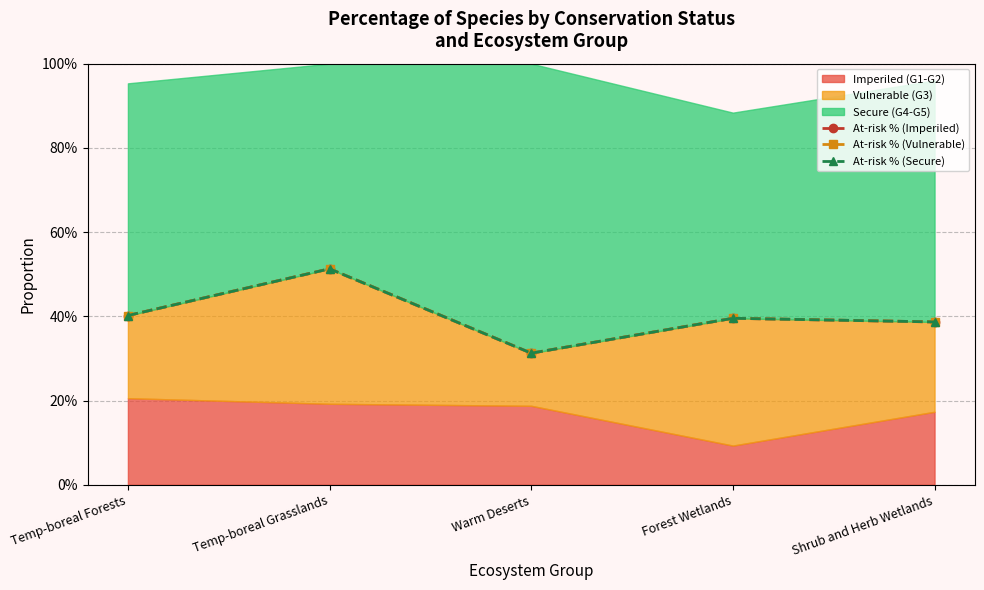

Reading left to right, extract all data points from this chart.

At-risk % (Imperiled): 0.4	0.5	0.3	0.4	0.4
At-risk % (Vulnerable): 0.4	0.5	0.3	0.4	0.4
At-risk % (Secure): 0.4	0.5	0.3	0.4	0.4